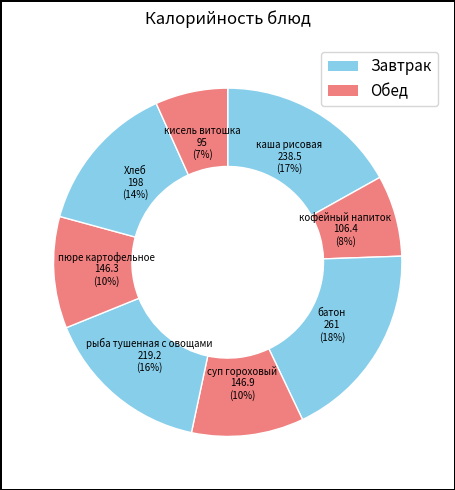

How many slices are in this pie chart?

8